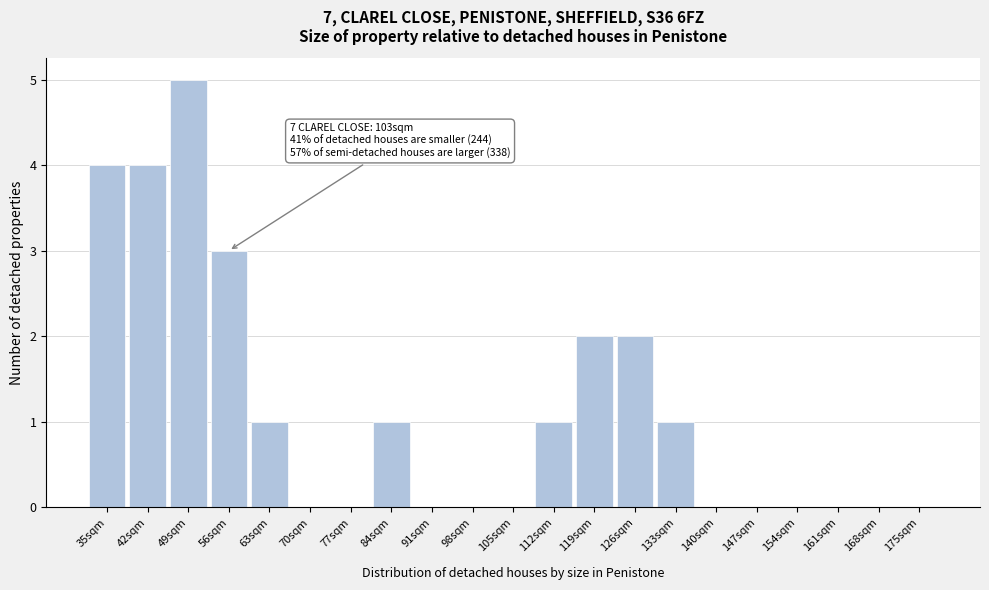

Reading left to right, what are all the values shown in this chart?

35sqm=4	42sqm=4	49sqm=5	56sqm=3	63sqm=1	70sqm=0	77sqm=0	84sqm=1	91sqm=0	98sqm=0	105sqm=0	112sqm=1	119sqm=2	126sqm=2	133sqm=1	140sqm=0	147sqm=0	154sqm=0	161sqm=0	168sqm=0	175sqm=0